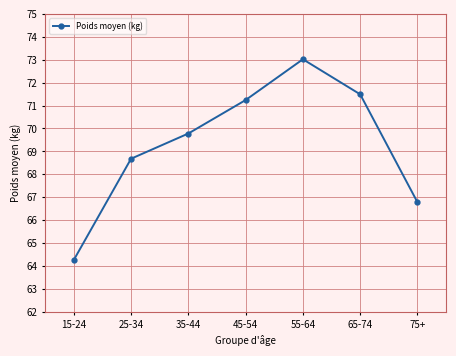

Which category has the highest value across all series?

55-64